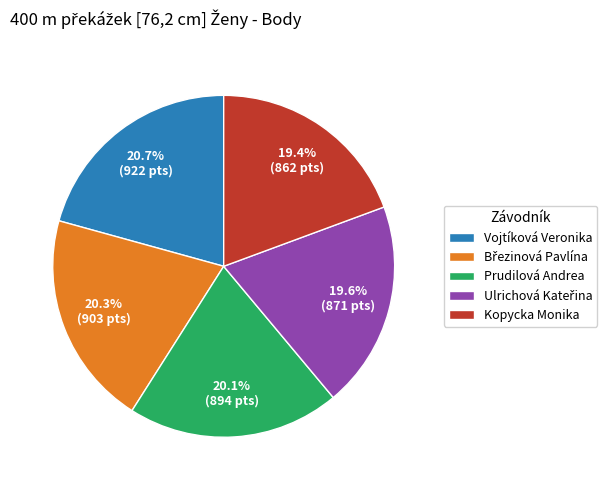

Between Vojtíková Veronika and Prudilová Andrea, which is larger?

Vojtíková Veronika